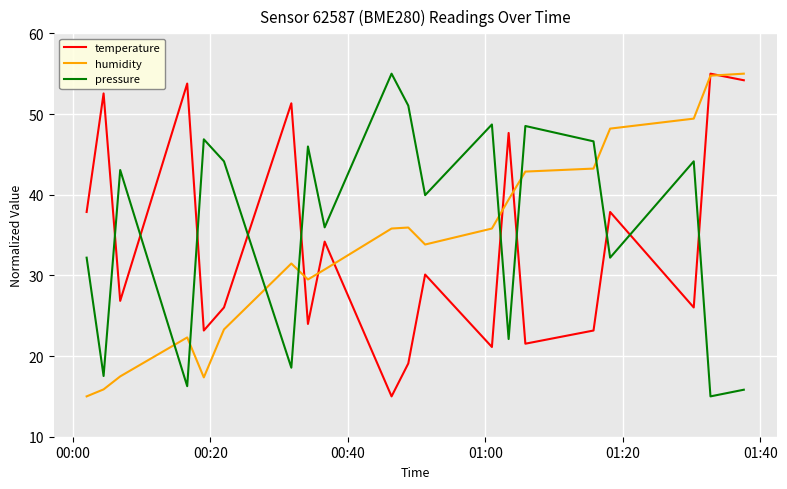

True or false: pressure and temperature cross at least once.

True